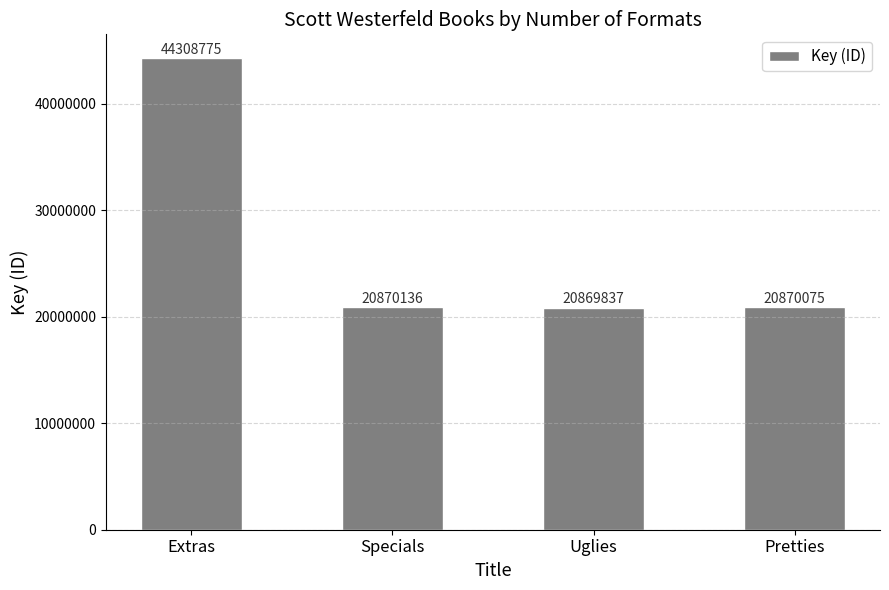

List the labels in order of value, smallest first.

Uglies, Pretties, Specials, Extras